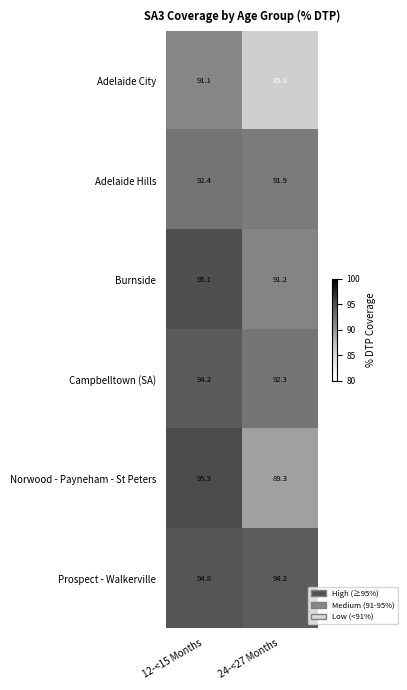

True or false: Adelaide Hills has a value of 34.9 at 12-<15 Months.

False